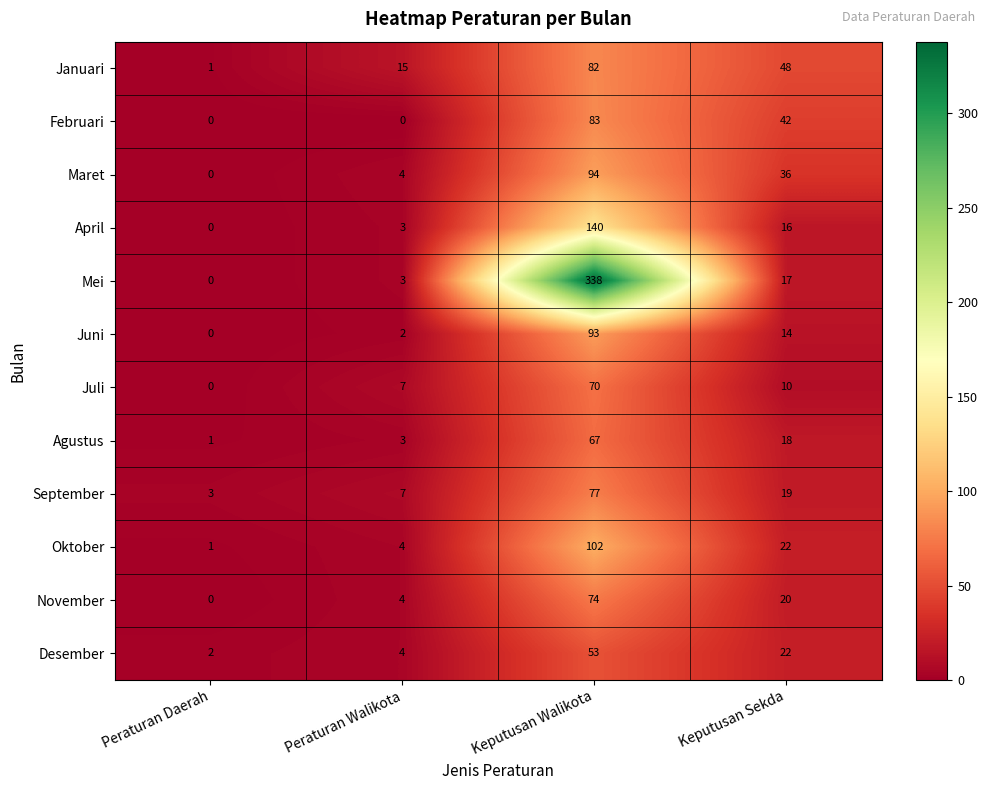

The Januari series shows 15 at Peraturan Walikota. True or false?

True